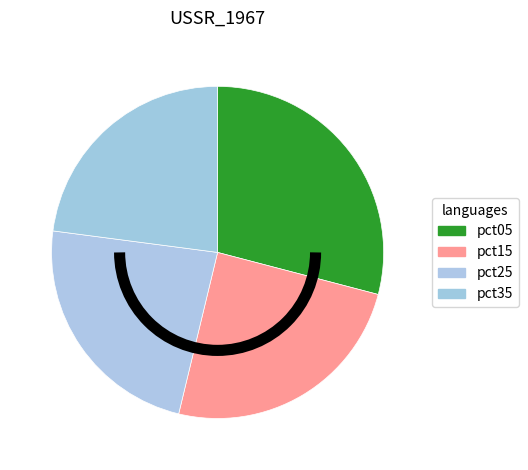

How many slices are in this pie chart?

4